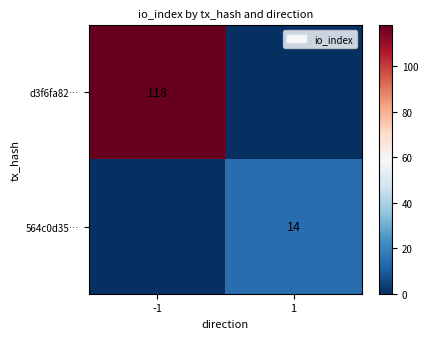

At which category does the chart reach its peak across all series?

-1